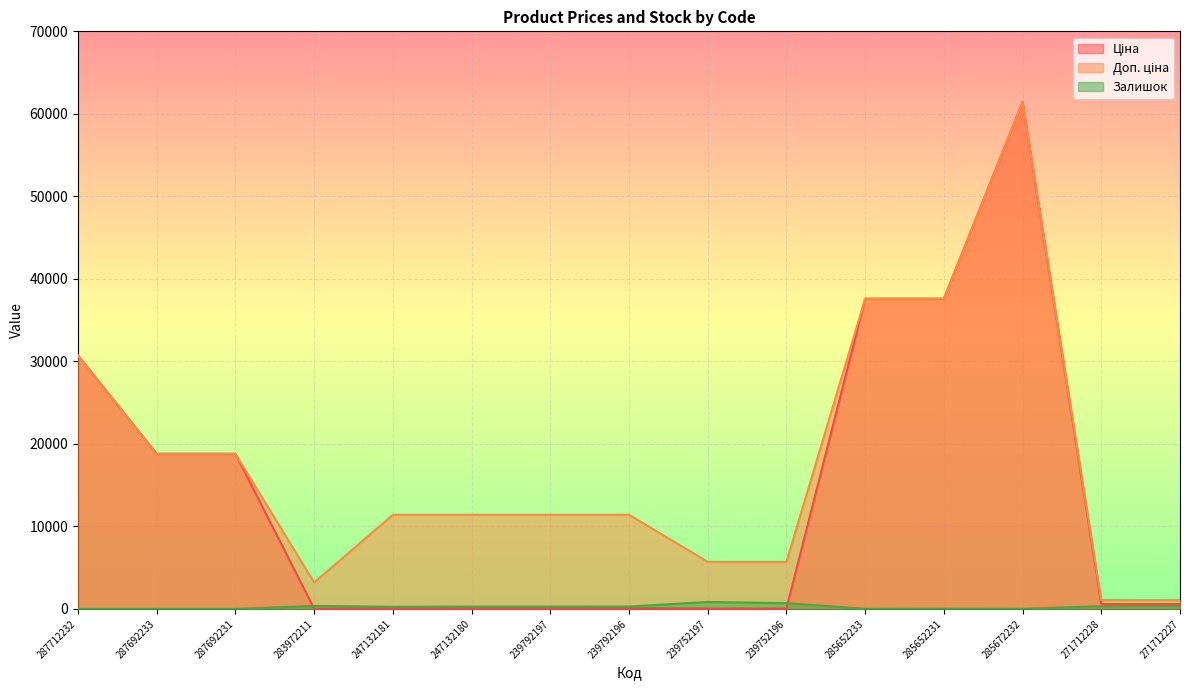

How many times do Залишок and Ціна cross each other?

2